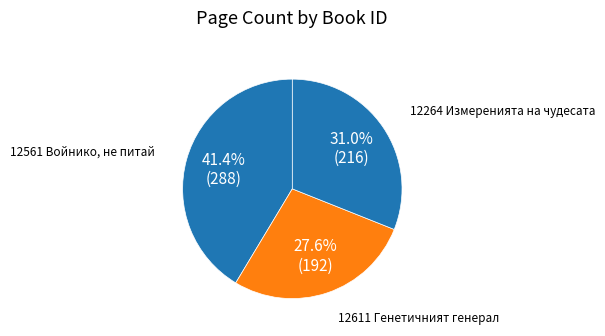

How many segments does this pie chart have?

3